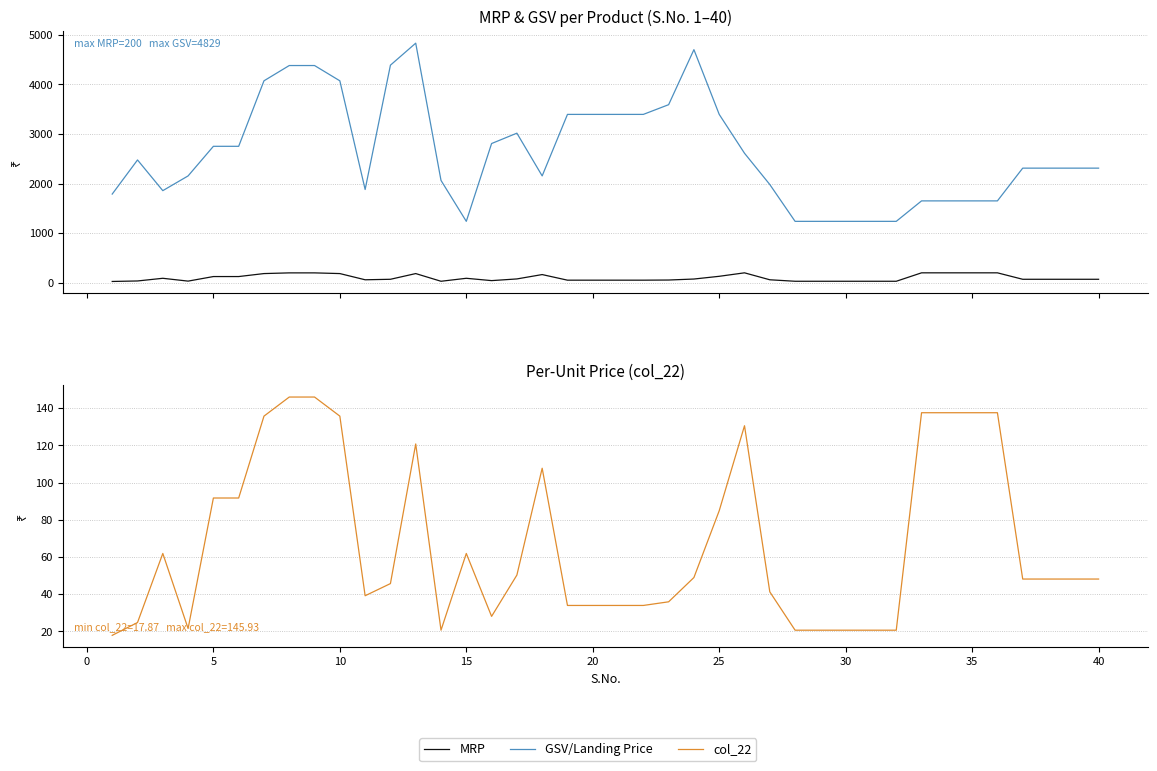

Rank the series by their maximum value, from lowest to highest.

col_22, MRP, GSV/Landing Price